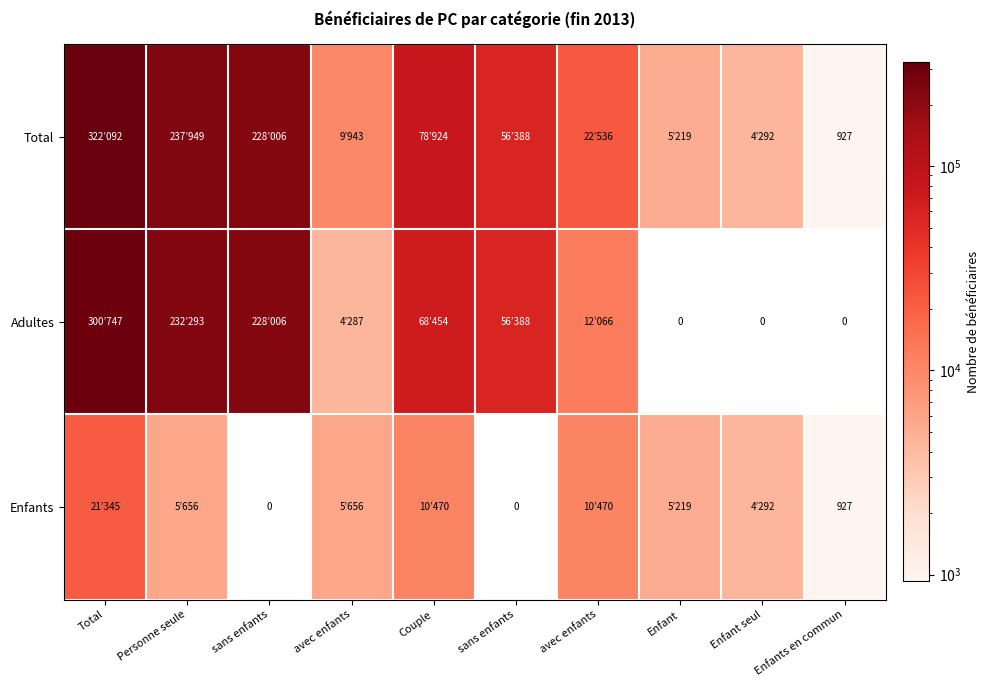

What is the difference between the second highest and minimum values in the Enfants series?

10470